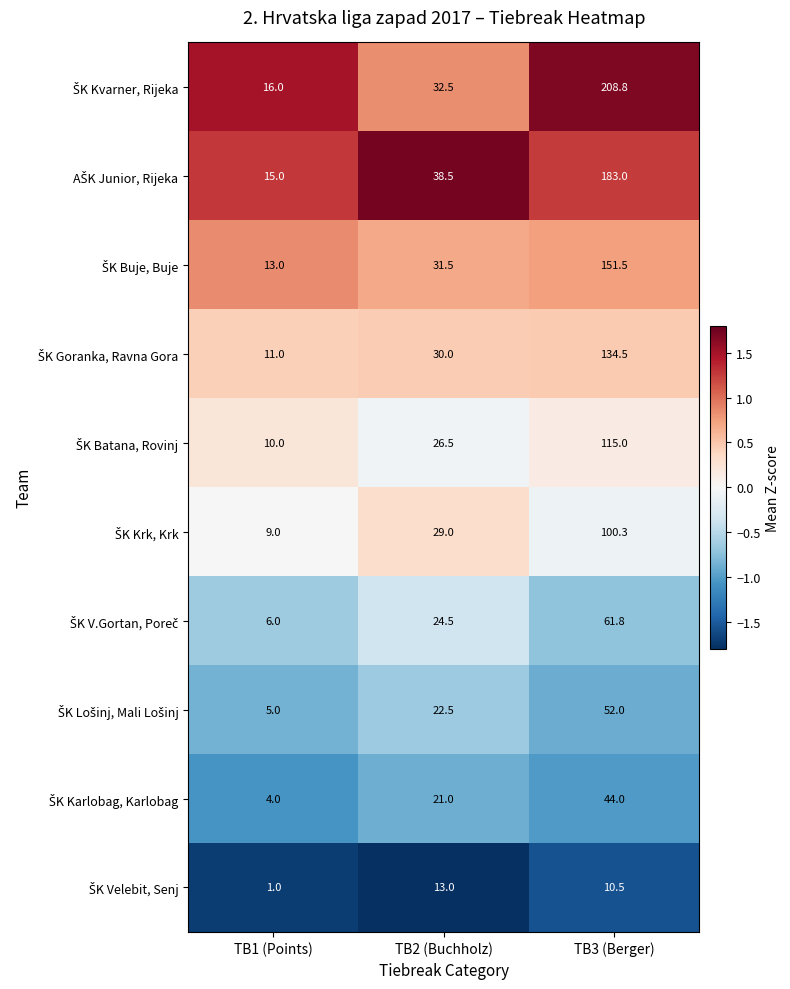

What is the minimum value shown in the chart?

1.0